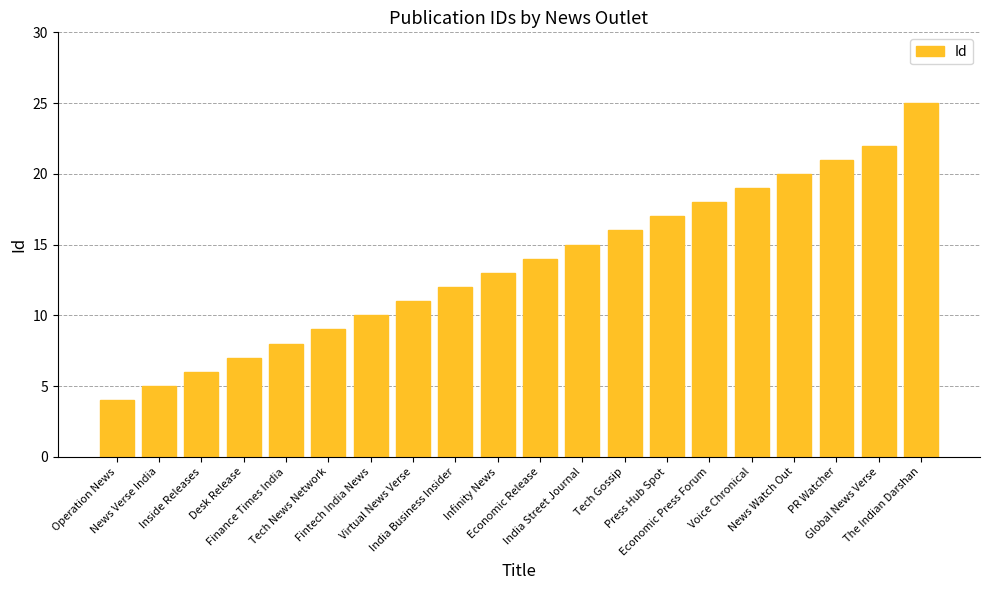

List the labels in order of value, smallest first.

Operation News, News Verse India, Inside Releases, Desk Release, Finance Times India, Tech News Network, Fintech India News, Virtual News Verse, India Business Insider, Infinity News, Economic Release, India Street Journal, Tech Gossip, Press Hub Spot, Economic Press Forum, Voice Chronical, News Watch Out, PR Watcher, Global News Verse, The Indian Darshan